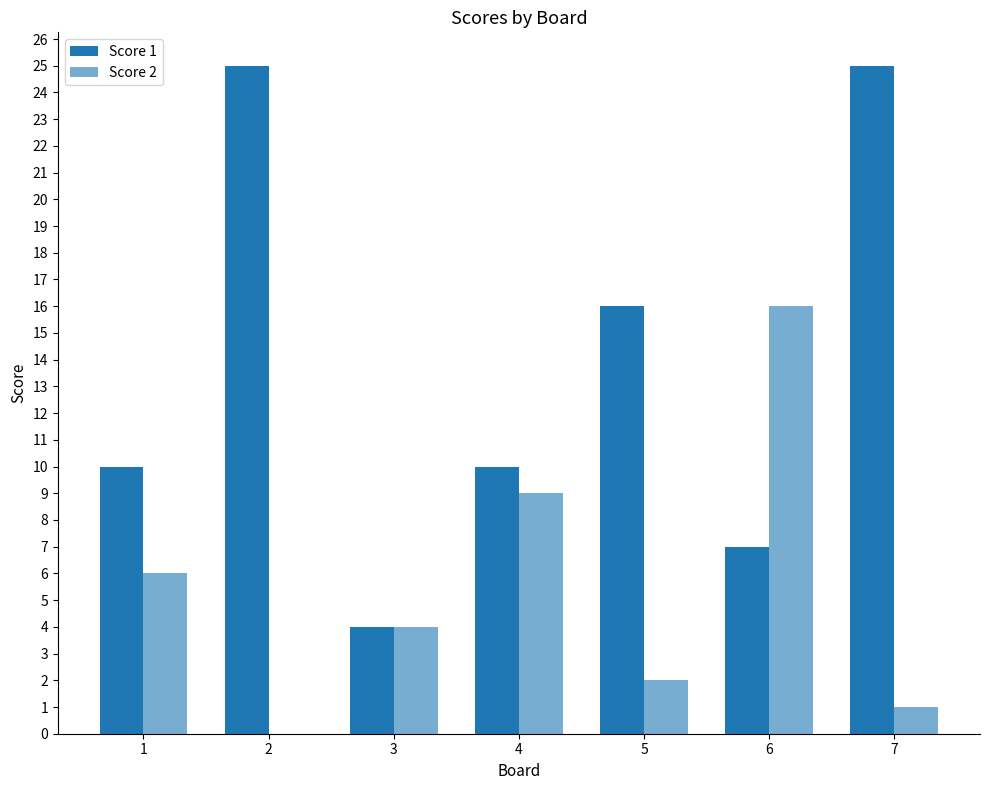

How many series are shown in this chart?

2